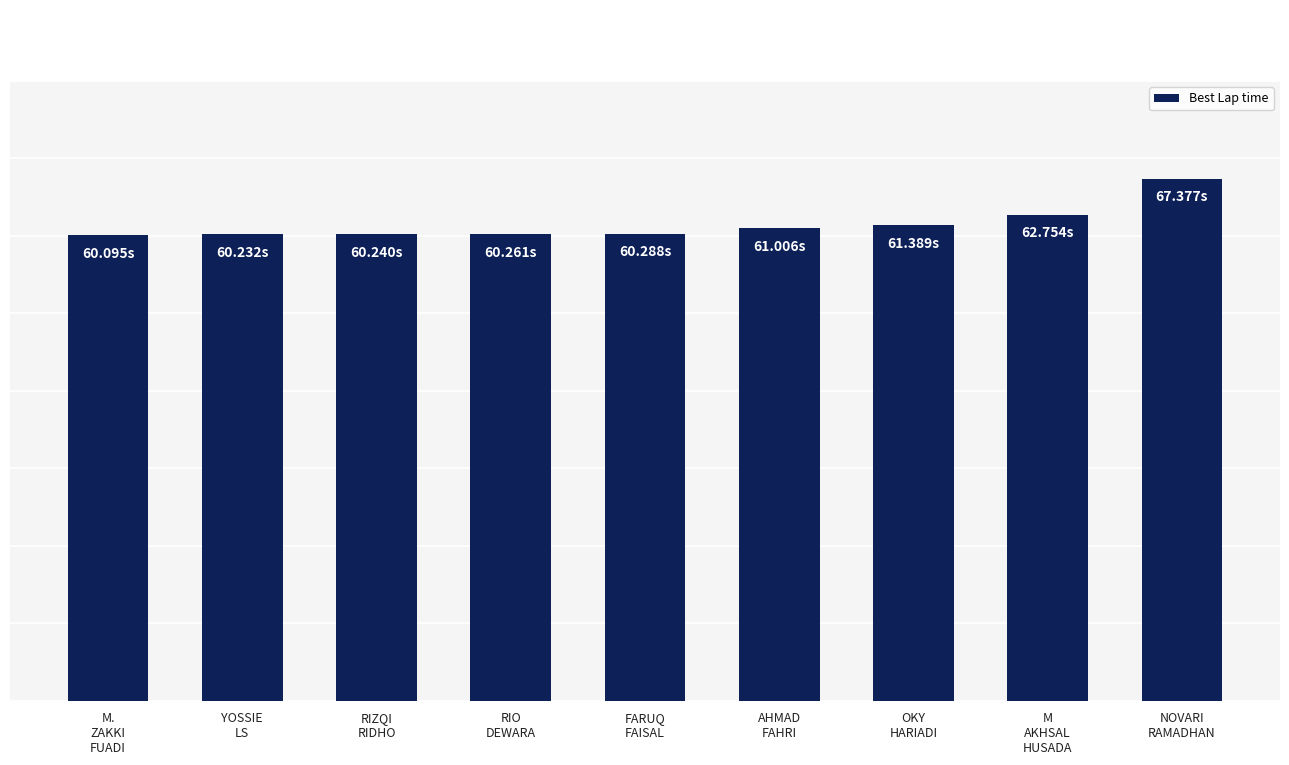

What position from the right is NOVARI
RAMADHAN?

1